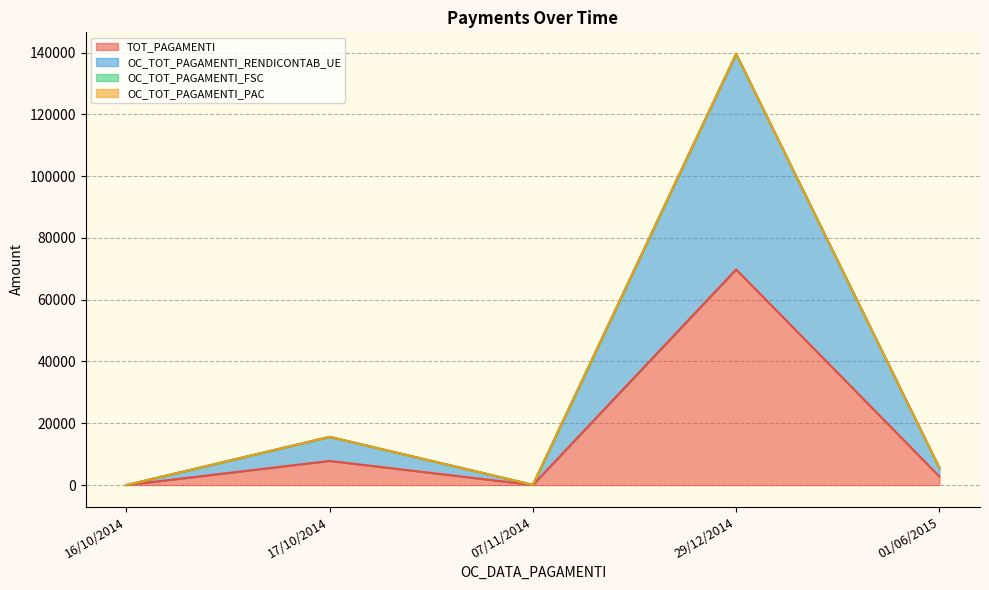

How many lines are shown in the chart?

4